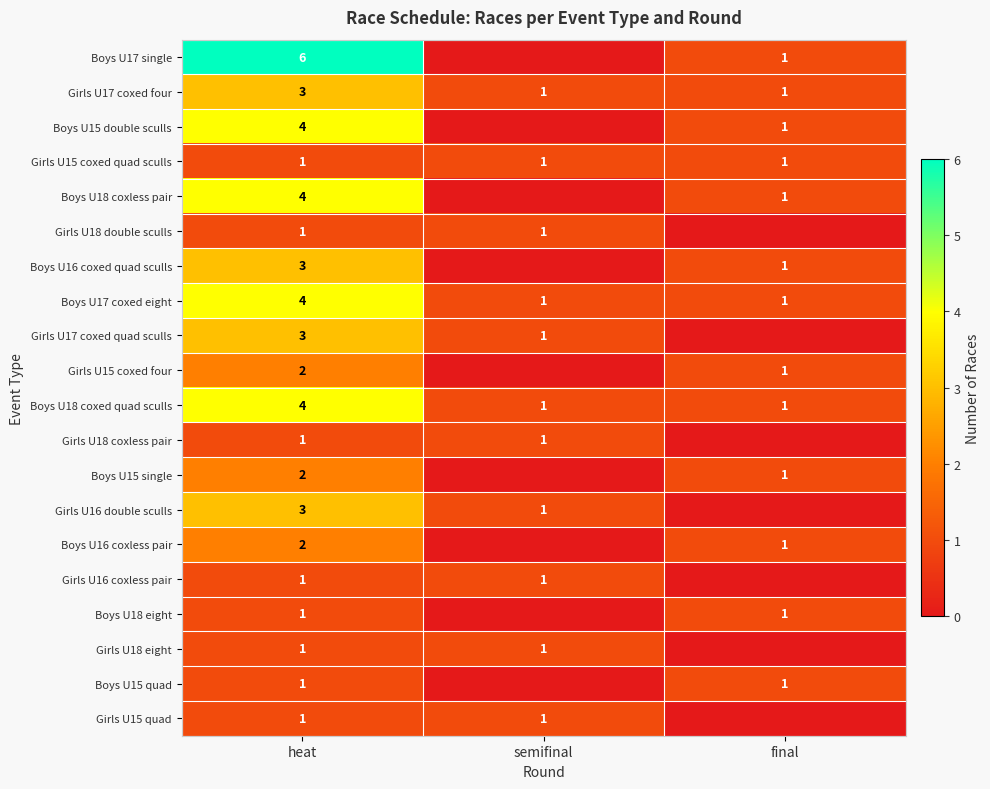

Count the number of categories in the chart.

3